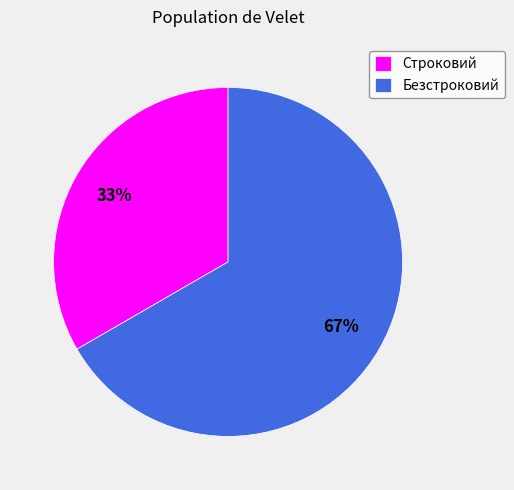

Combined, do Безстроковий and Строковий account for over 50%?

Yes